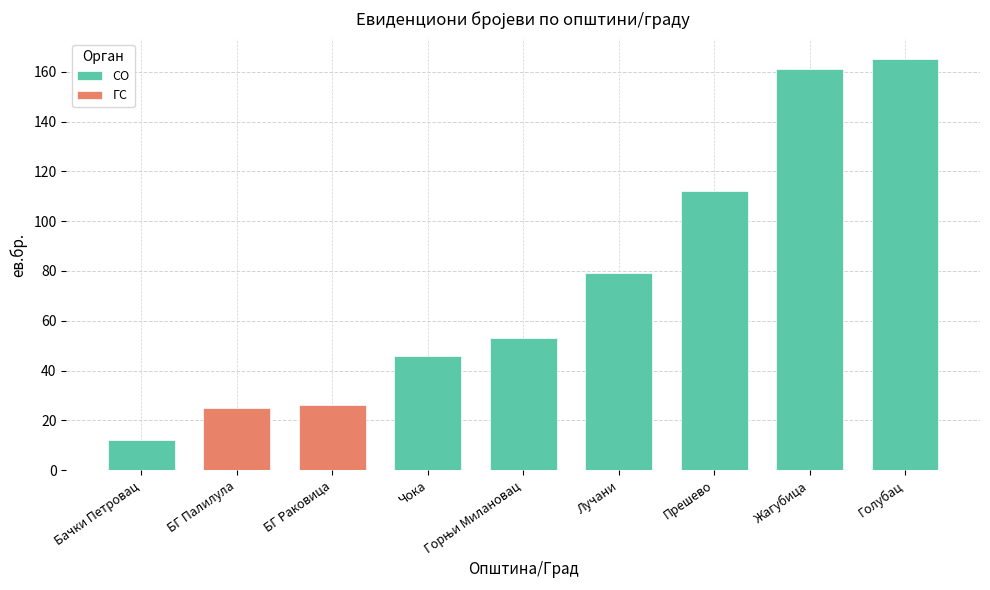

Which category has the highest value in the СО series?

Голубац